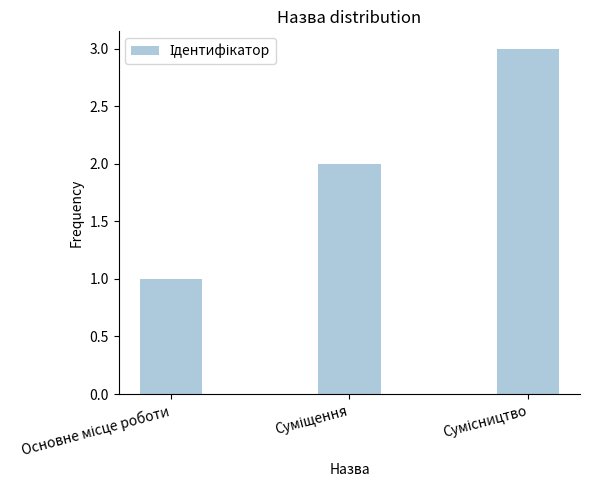

What is the sum of all values?

6